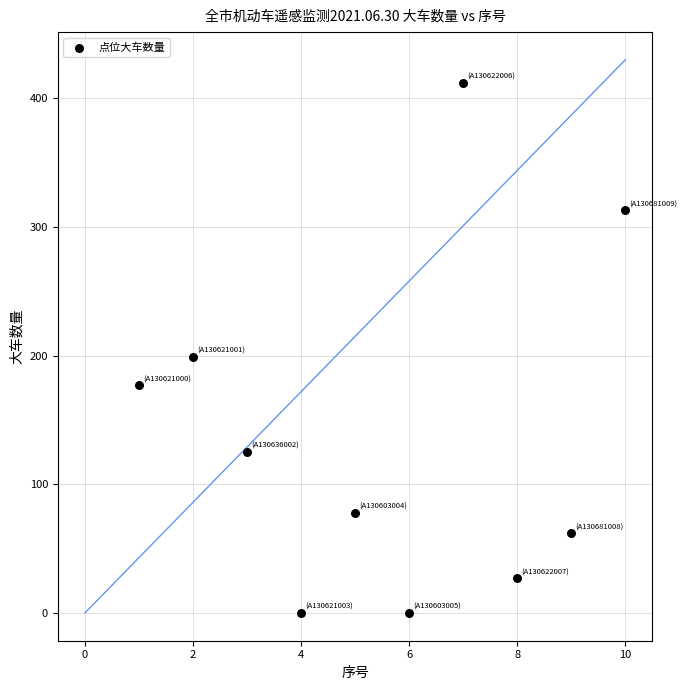

What is the average Y value?

139